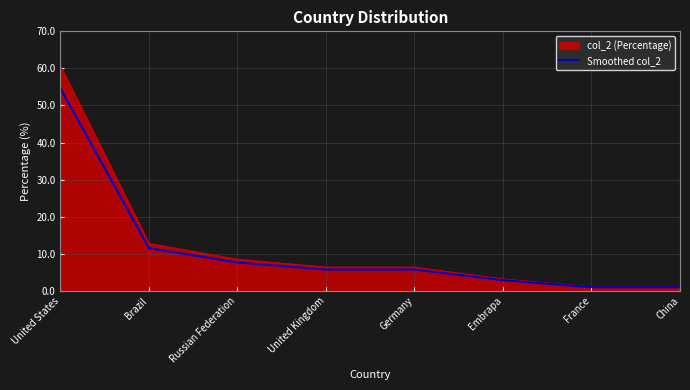

The Smoothed col_2 series shows 11.5 at Brazil. True or false?

True